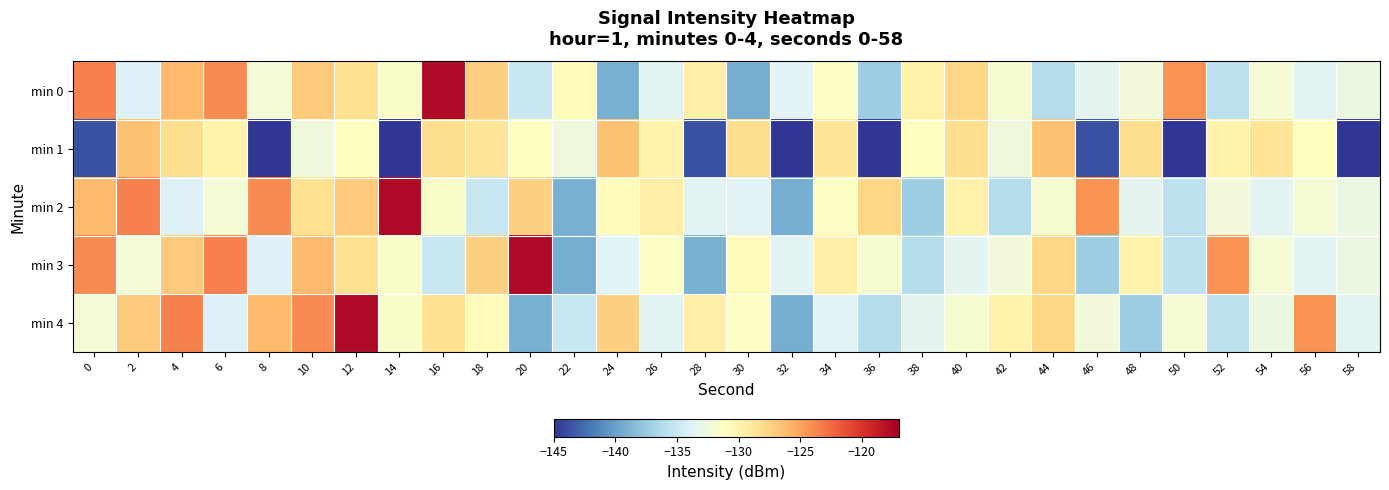

Which has a higher value, 14 or 44?

14